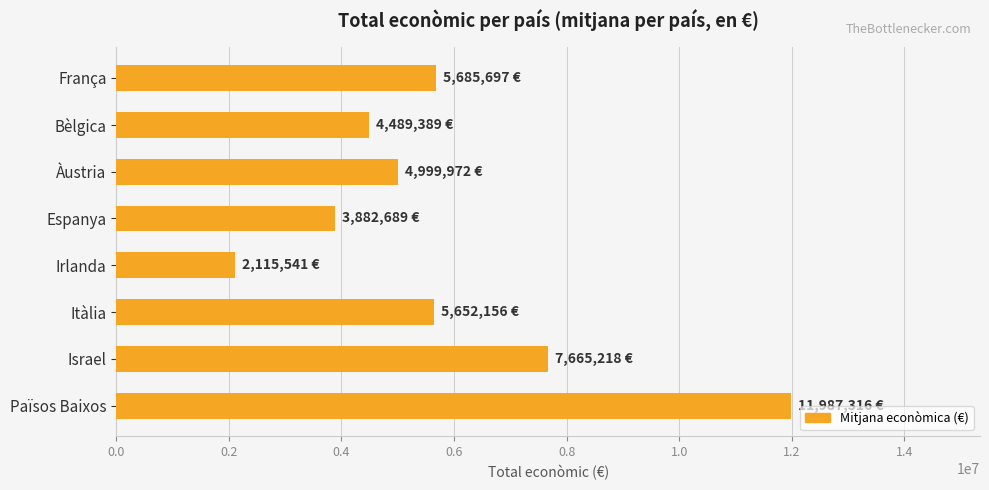

What is the label of the 2nd bar from the bottom?

Israel